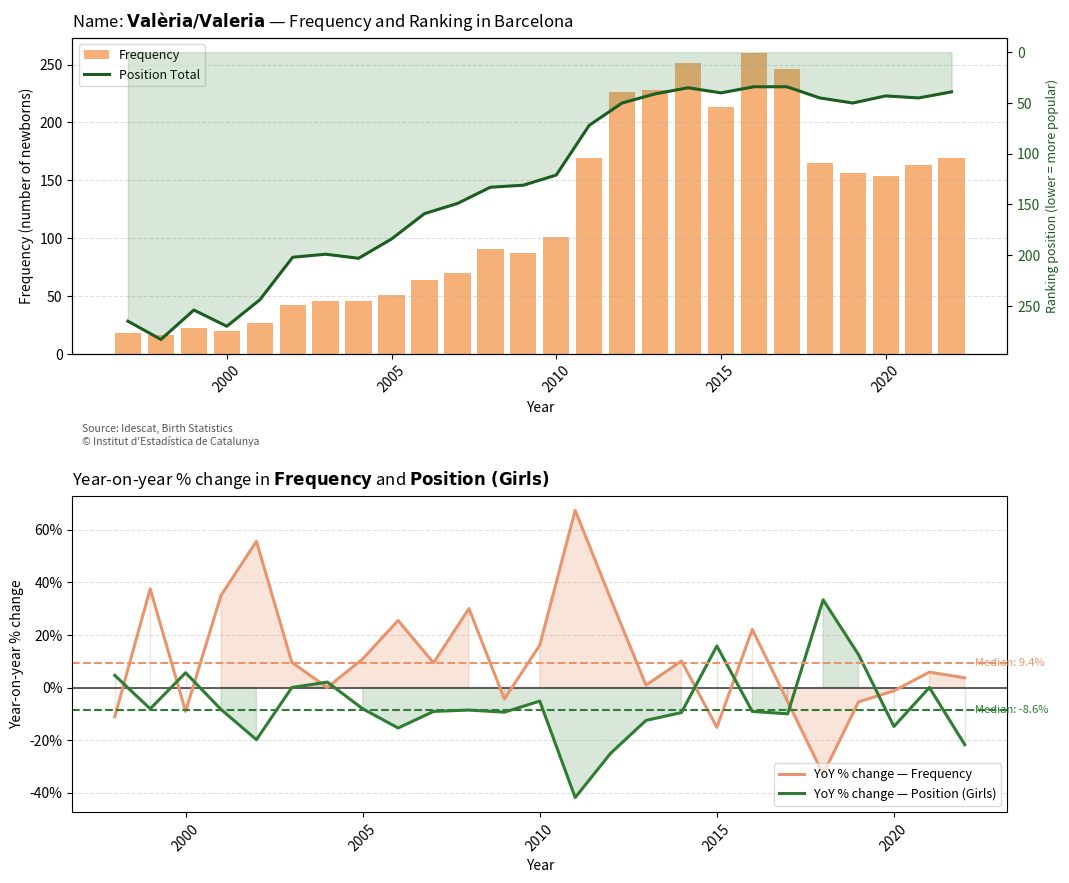

Are the bars grouped side by side (vs. stacked)?

Yes